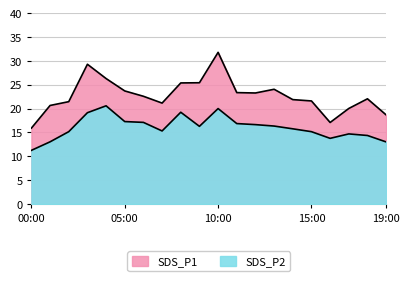

What is the lowest value of the SDS_P2 series?

11.2